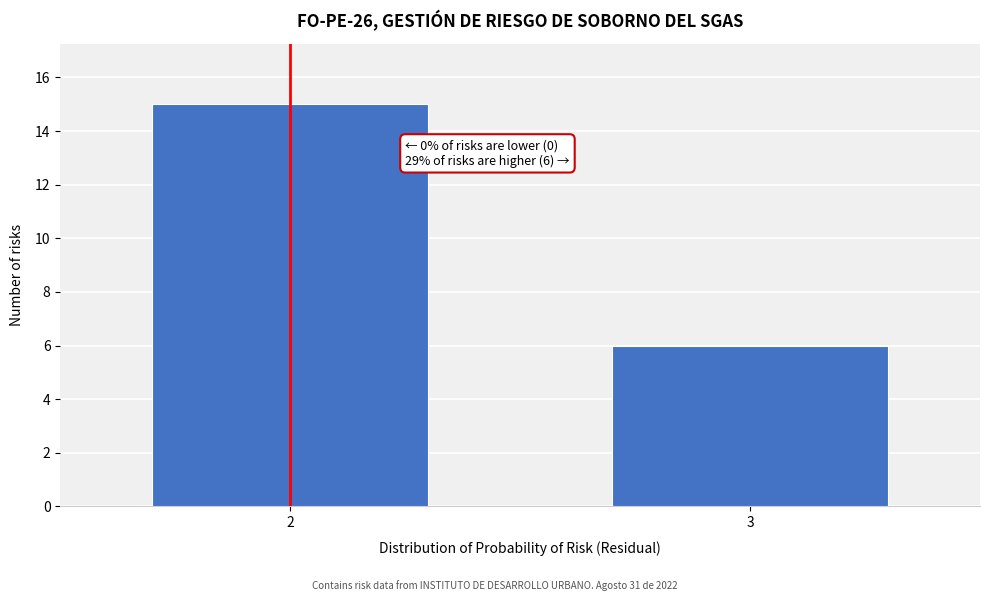

Reading right to left, transcribe all the data shown in this chart.

3=6	2=15